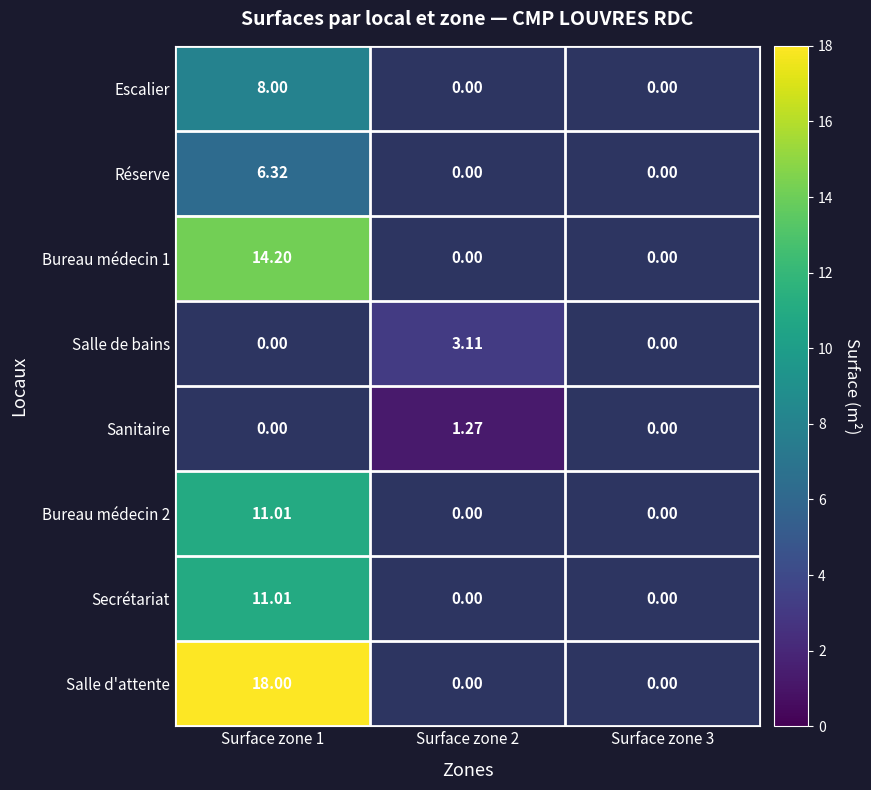

How many positive values does the Salle de bains series have?

1